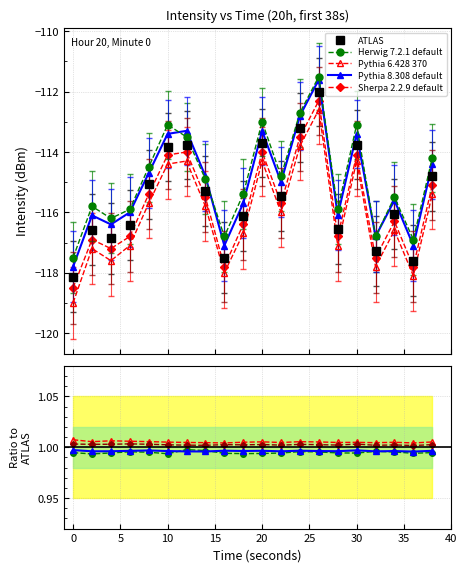

The Pythia 8.308 default series shows 1.0 at 35. True or false?

True